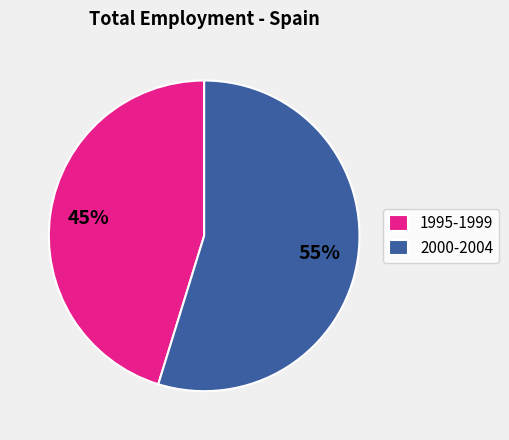

Do 1995-1999 and 2000-2004 together represent more than half of the pie?

Yes